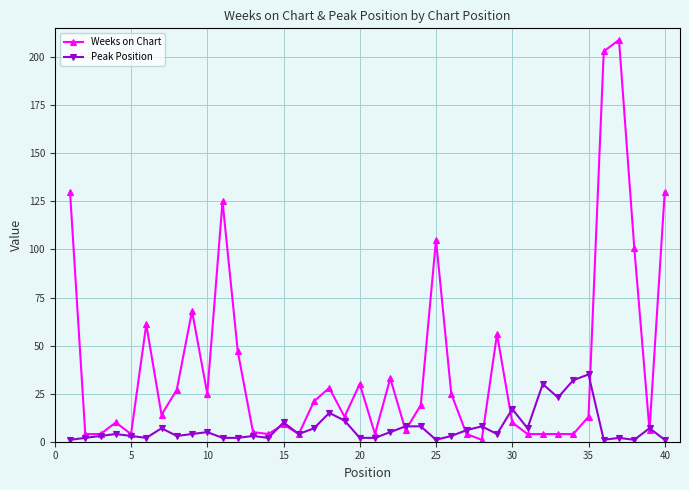

Rank the series by their average value, from highest to lowest.

Weeks on Chart, Peak Position